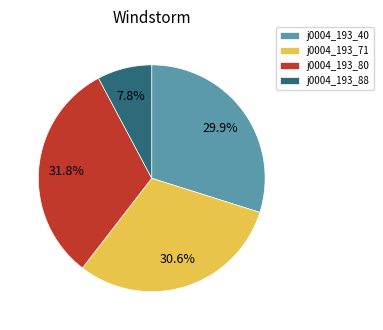

What percentage is NOT represented by j0004_193_40?

70.1%